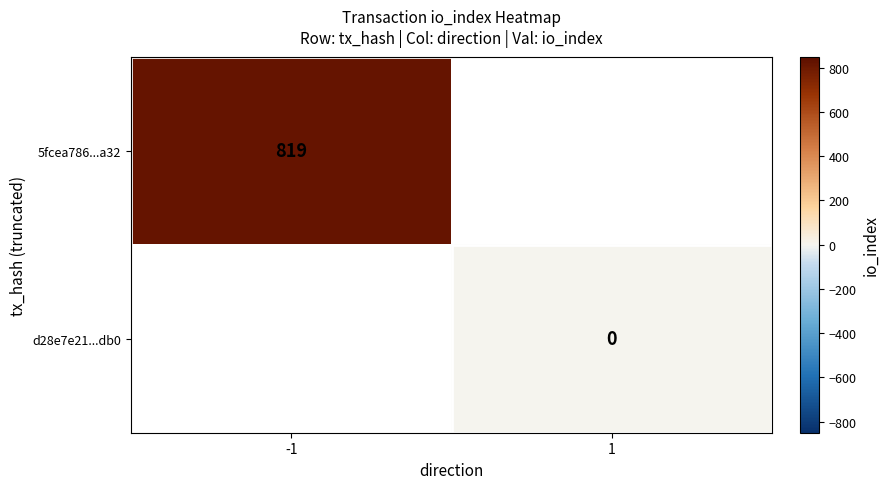

True or false: 5fcea786...a32 has a value of 819 at -1.

True